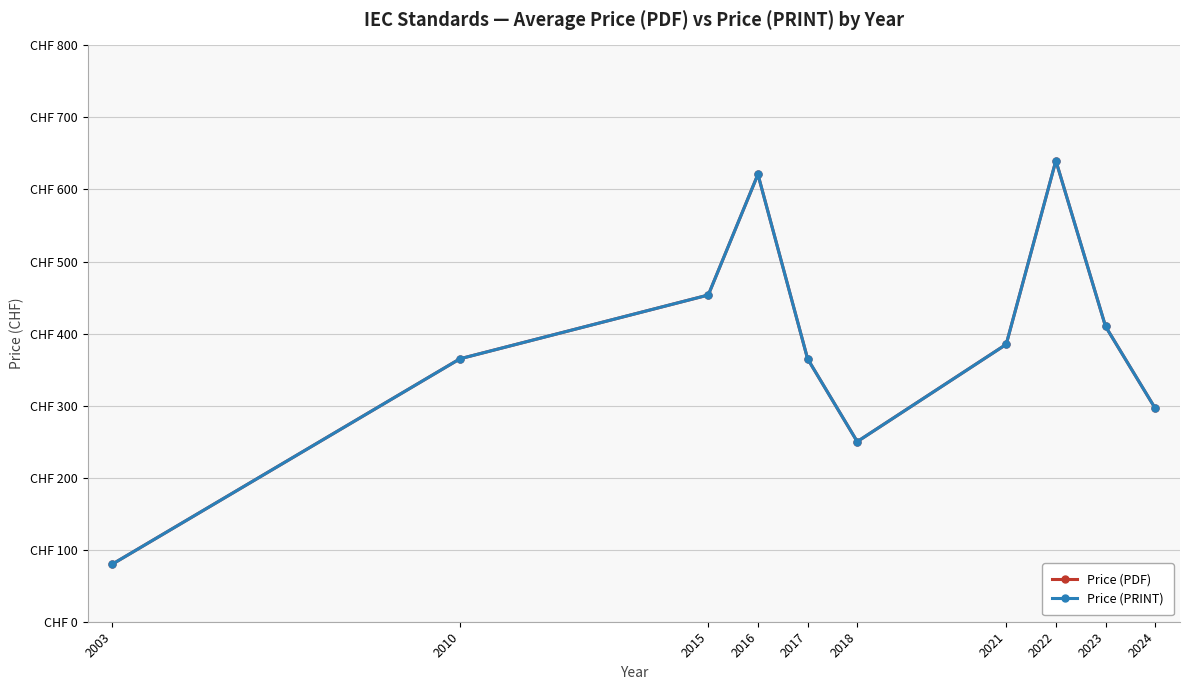

Is this an area chart (filled region under the line)?

No